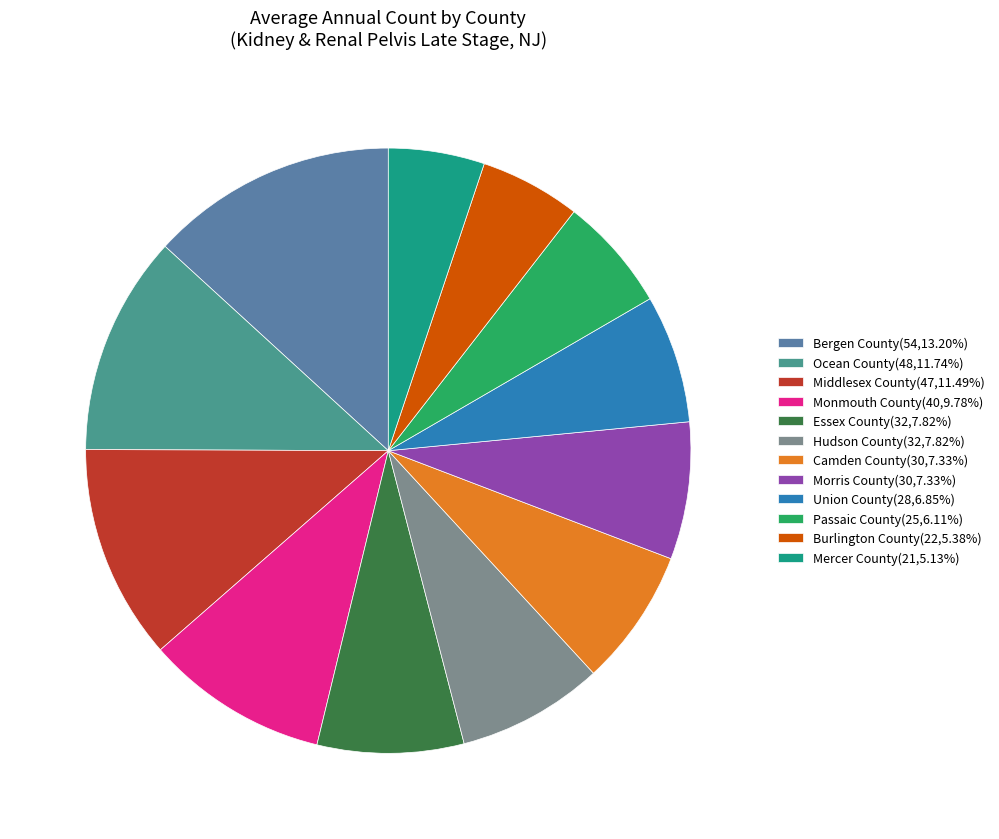

Combined, do Hudson County and Passaic County account for over 50%?

No